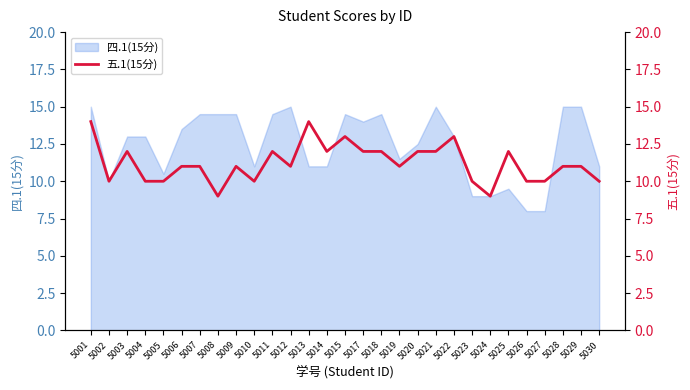

Is it true that 四.1(15分) equals 10.5 at 5005?

True